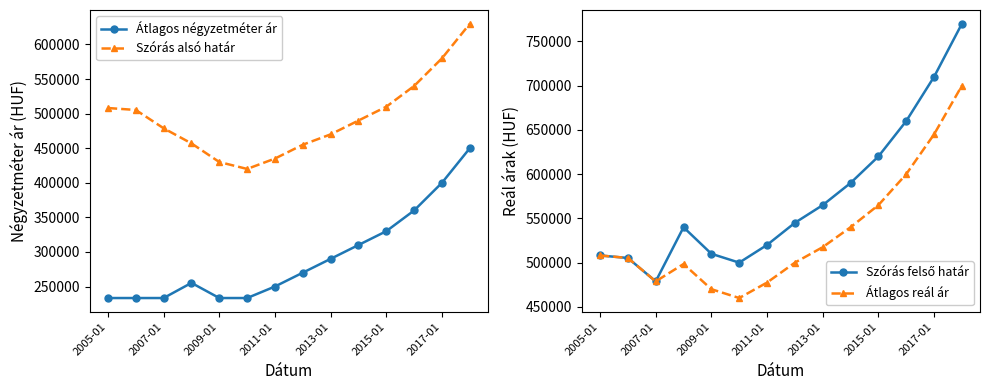

At which category is the sum across all series the highest?

13